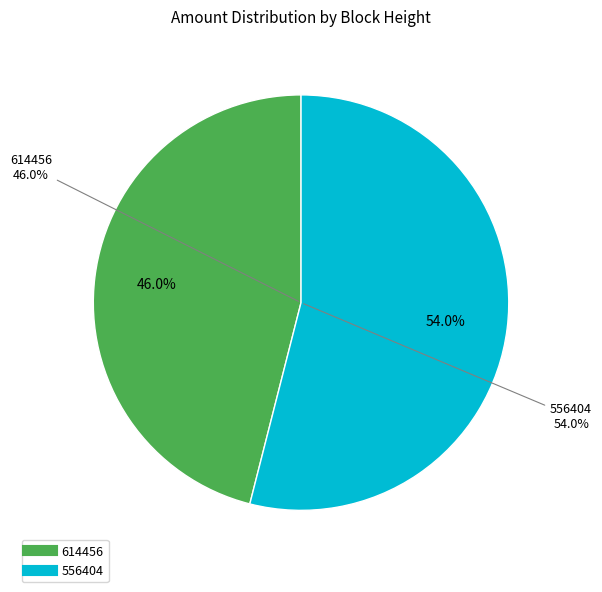

What is the smallest slice in the pie chart?

614456